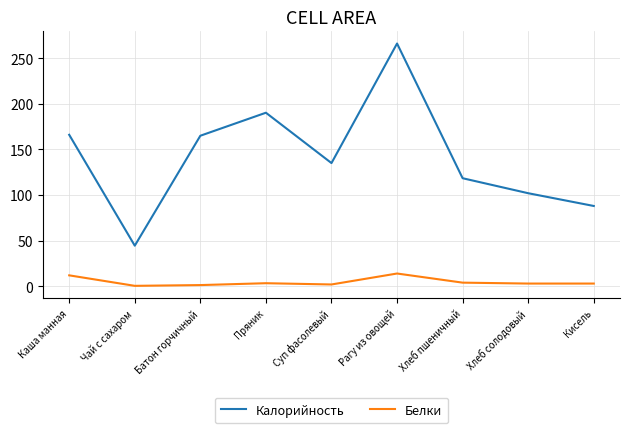

Which series changed the most between Пряник and Кисель?

Калорийность